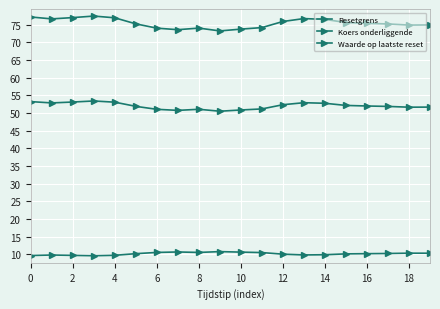

Reading right to left, transcribe all the data shown in this chart.

Resetgrens: 74.9	74.9	75.2	75.4	75.6	76.5	76.7	75.9	74.2	73.7	73.2	74.0	73.6	74.0	75.2	77.0	77.4	77.0	76.6	77.2
Koers onderliggende: 51.7	51.6	51.9	52.0	52.1	52.8	52.9	52.4	51.2	50.9	50.5	51.1	50.8	51.0	51.9	53.1	53.4	53.1	52.9	53.2
Waarde op laatste reset: 10.3	10.3	10.2	10.2	10.1	9.9	9.8	10.1	10.5	10.6	10.8	10.5	10.7	10.5	10.2	9.7	9.6	9.7	9.8	9.7